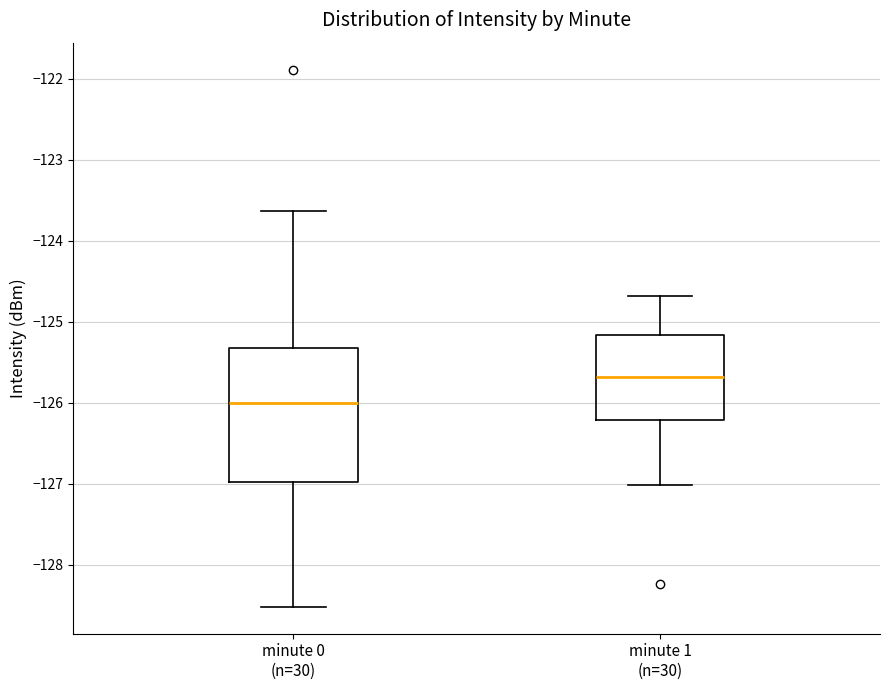

Comparing the boxes themselves (not the whiskers), which one is the tallest?

minute 0 (n=30)